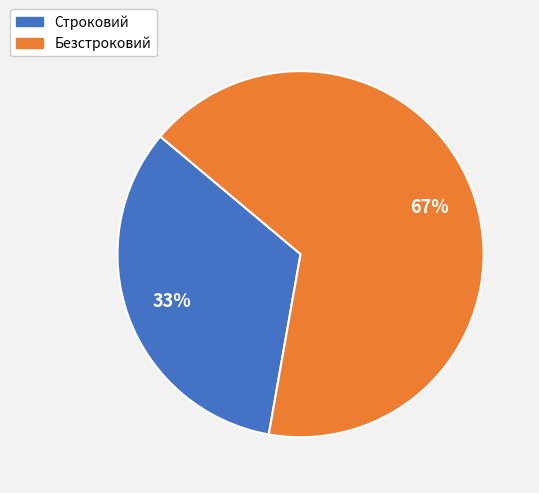

What is the largest slice in the pie chart?

Безстроковий